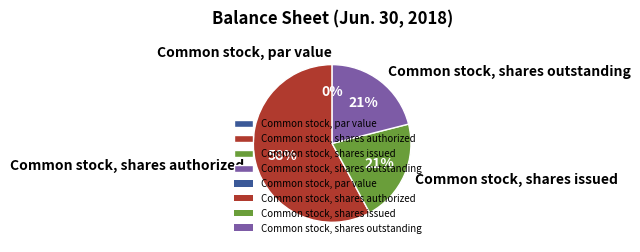

To the nearest percent, what is the difference between the Common stock, par value and Common stock, shares outstanding slice percentages?

21%